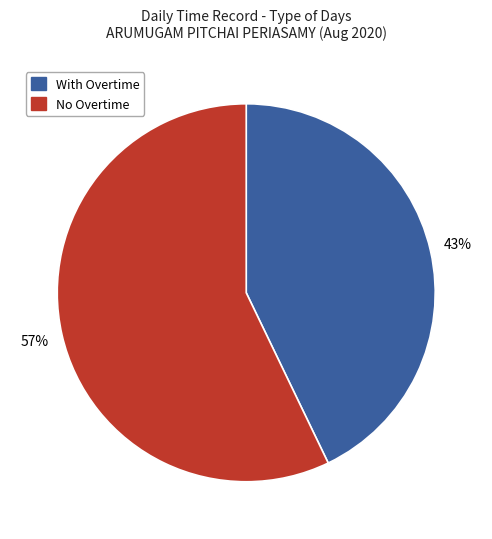

Is there a majority slice in this chart?

Yes